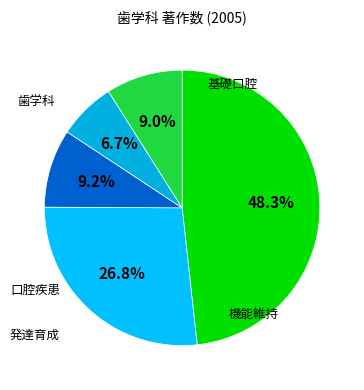

To the nearest percent, what is the average slice percentage?

20%